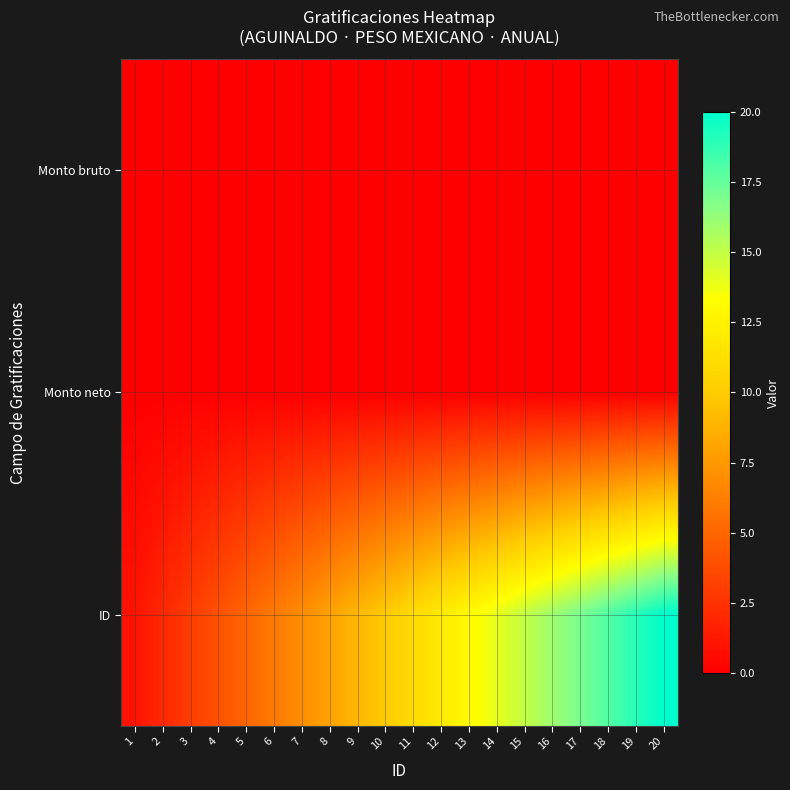

Reading left to right, list all the values displayed in this chart.

Monto bruto: 1=0	2=0	3=0	4=0	5=0	6=0	7=0	8=0	9=0	10=0	11=0	12=0	13=0	14=0	15=0	16=0	17=0	18=0	19=0	20=0
Monto neto: 1=0	2=0	3=0	4=0	5=0	6=0	7=0	8=0	9=0	10=0	11=0	12=0	13=0	14=0	15=0	16=0	17=0	18=0	19=0	20=0
ID: 1=1	2=2	3=3	4=4	5=5	6=6	7=7	8=8	9=9	10=10	11=11	12=12	13=13	14=14	15=15	16=16	17=17	18=18	19=19	20=20